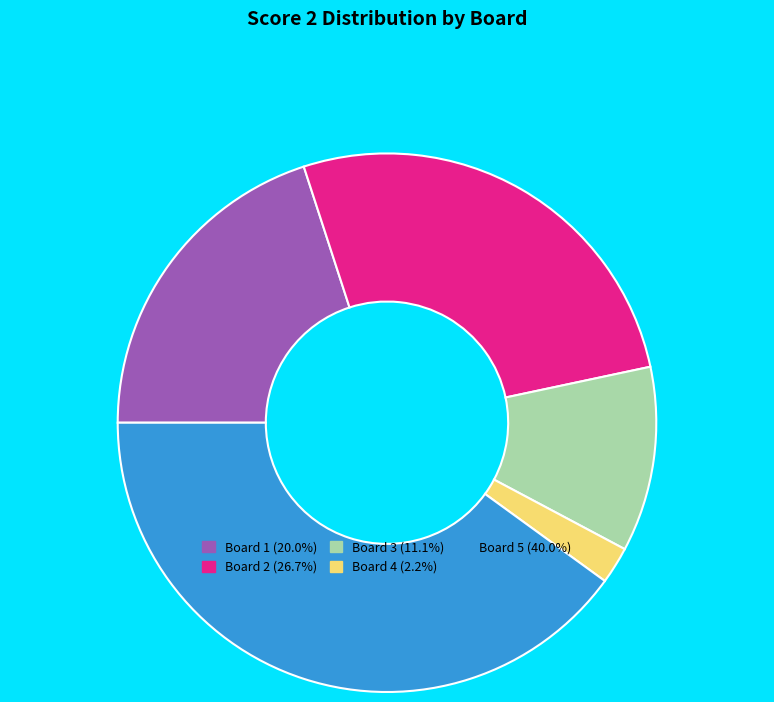

The Board 4 slice represents 2% of the pie. True or false?

True